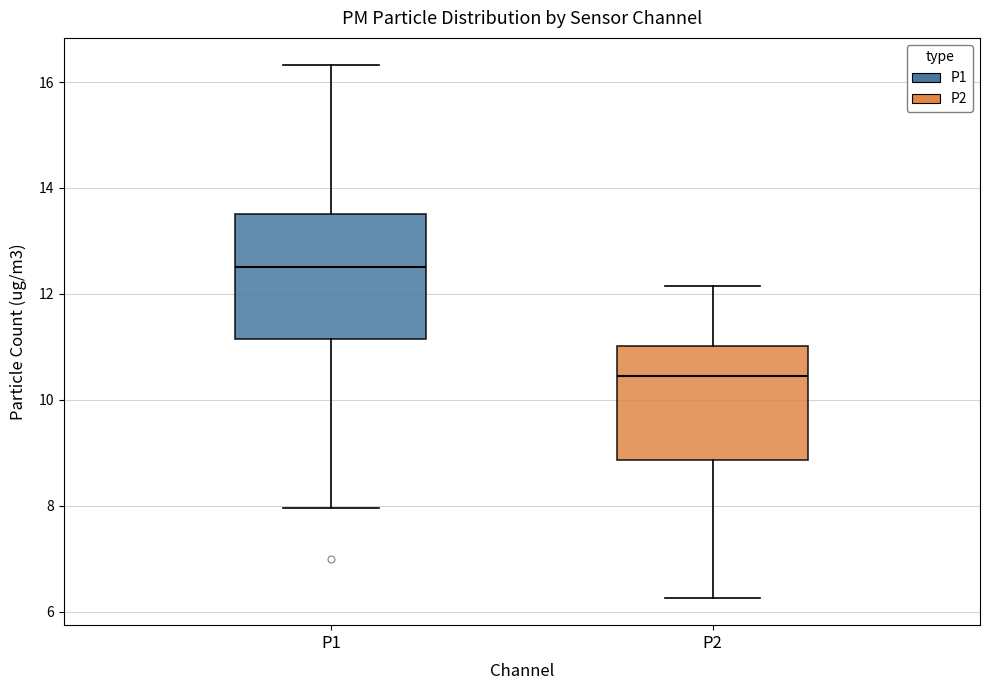

Reading left to right, transcribe this box plot: for each box, give where its median line is, the range the box spans, and where its two whiskers end, as read against the y-axis. The values are not printed on the chart, so give them approximately, as read against the axis.

P1: median 12.6, box 11.2 to 13.6, whiskers 8.0 to 16.4
P2: median 10.4, box 8.8 to 11.0, whiskers 6.2 to 12.2